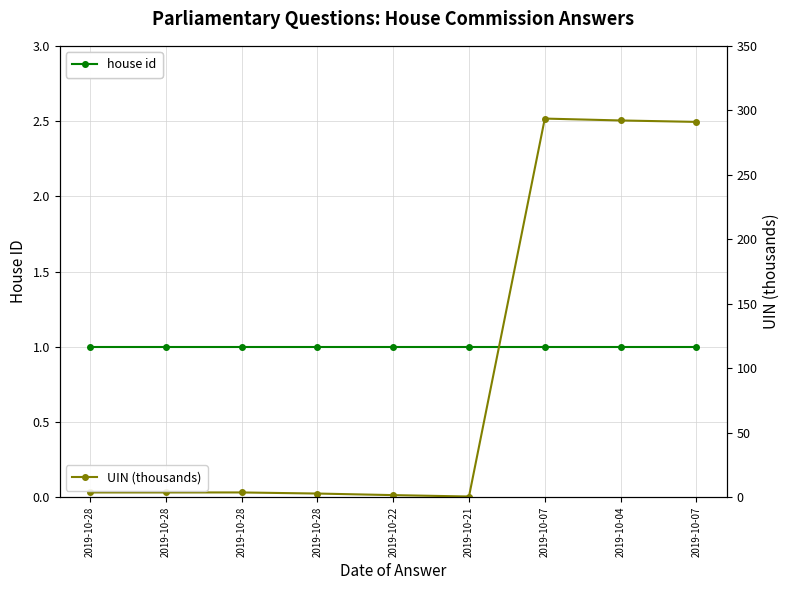

At which category does the chart reach its minimum across all series?

2019-10-21